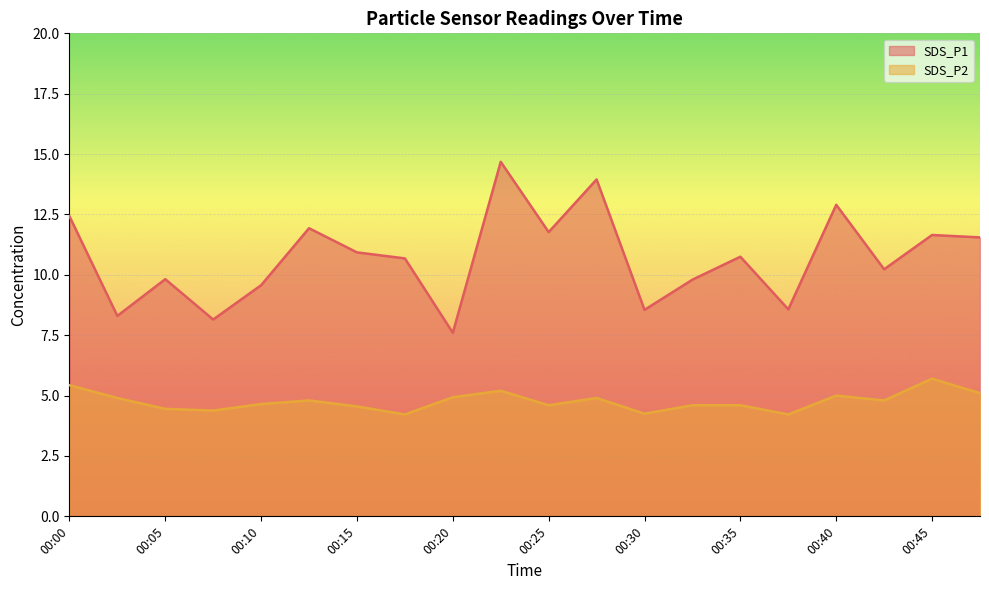

Which category has the lowest value across all series?

00:17